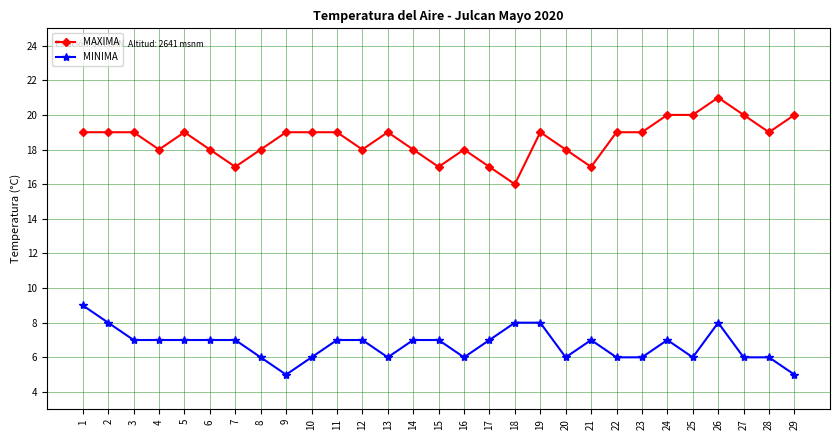

Does the chart have visible grid lines?

Yes